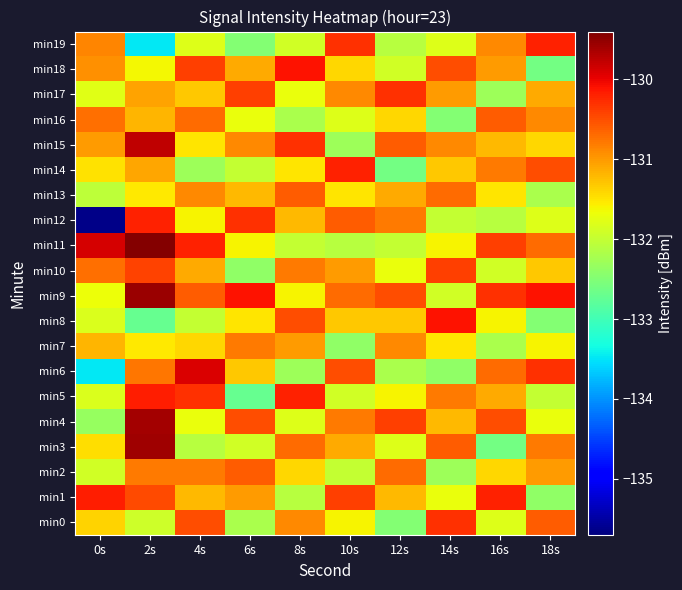

Which has a higher value, 10s or 12s?

10s